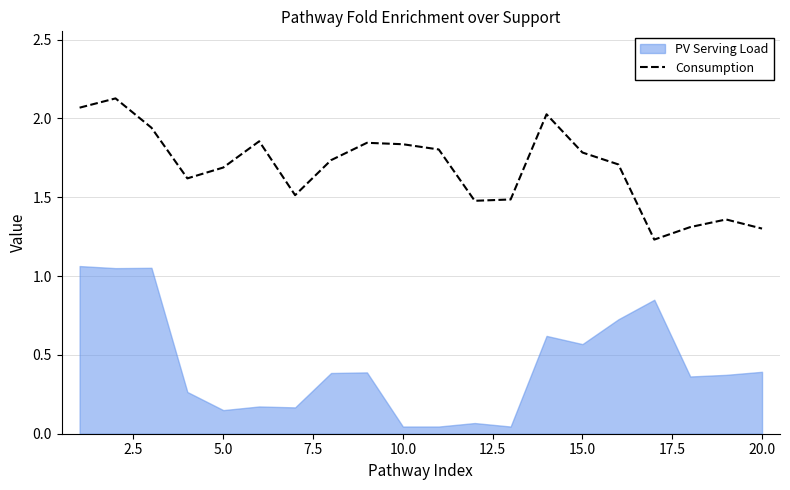

How many interior local valleys (lower than both neighbors) does the data have?

4